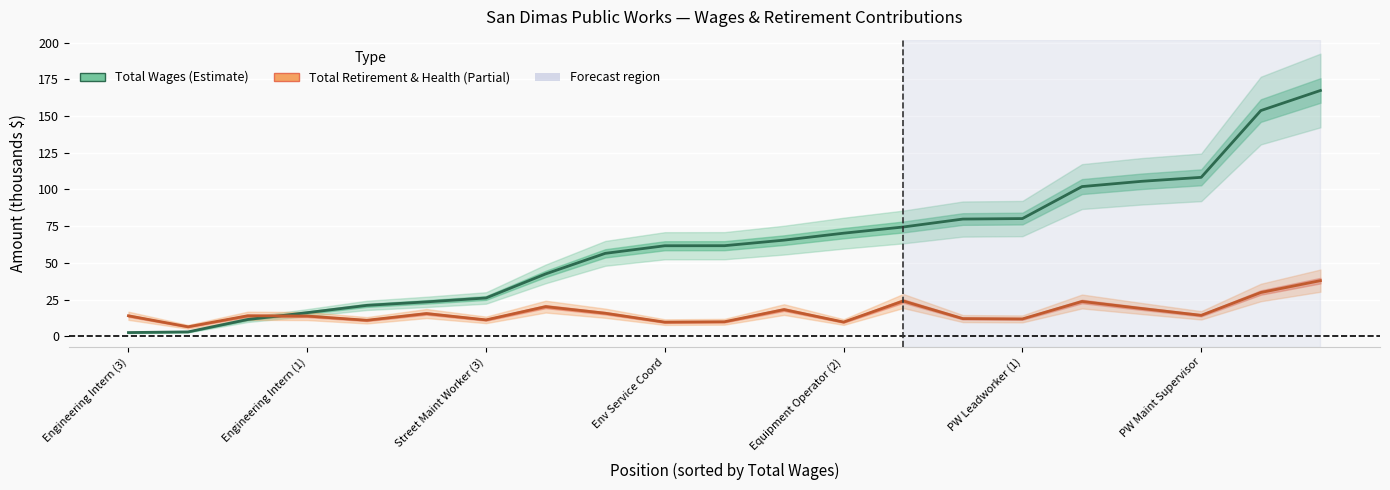

What is the difference between the maximum and minimum values in the Total Wages series?

164.8